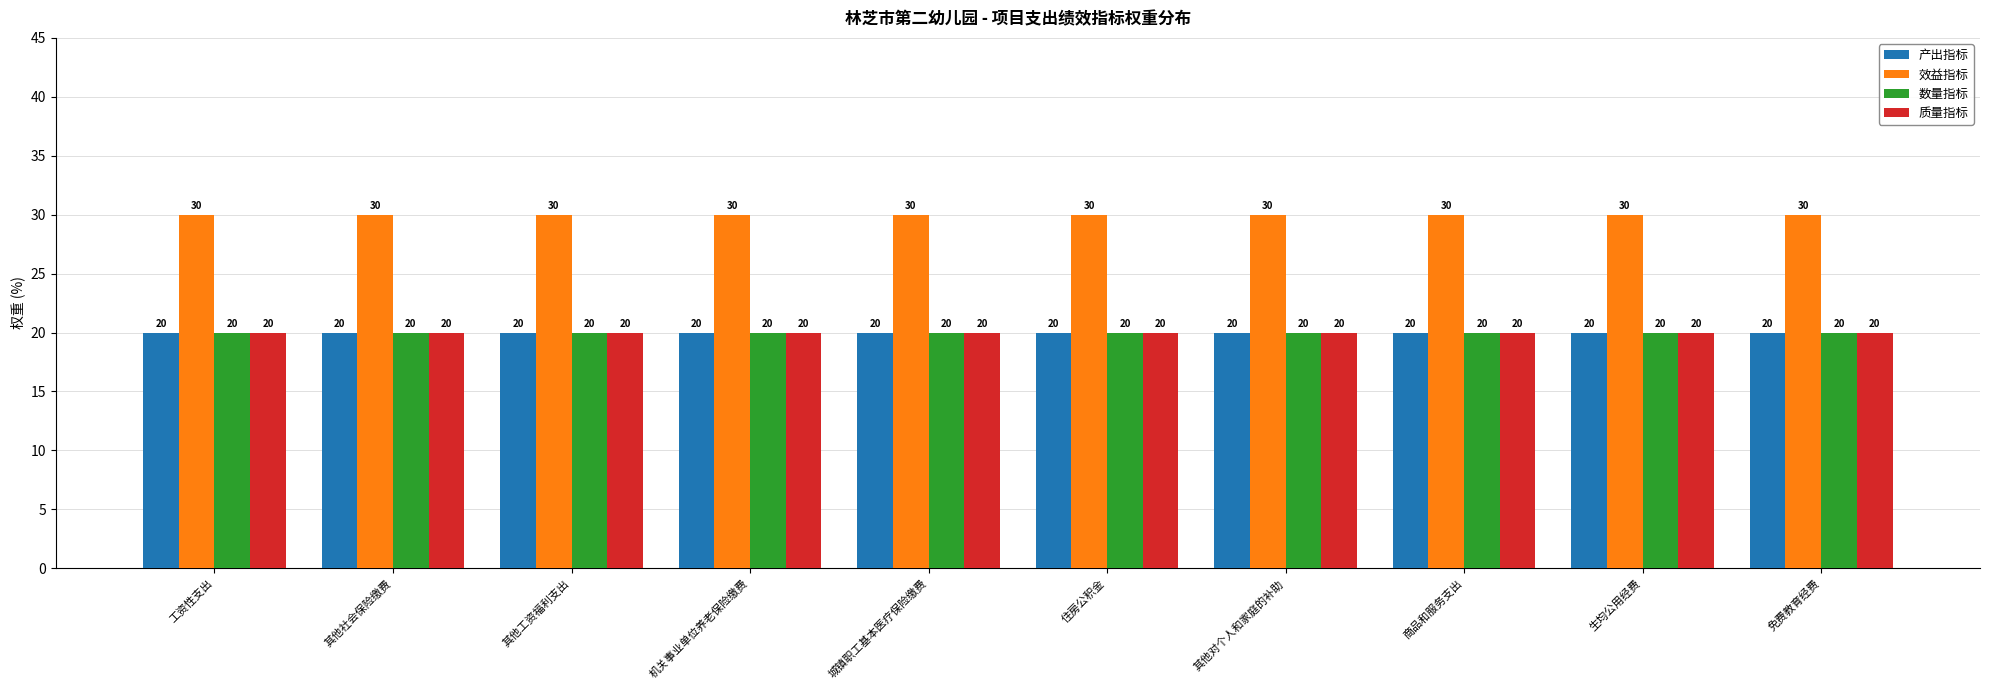

Is it true that 效益指标 equals 30 at 住房公积金?

True